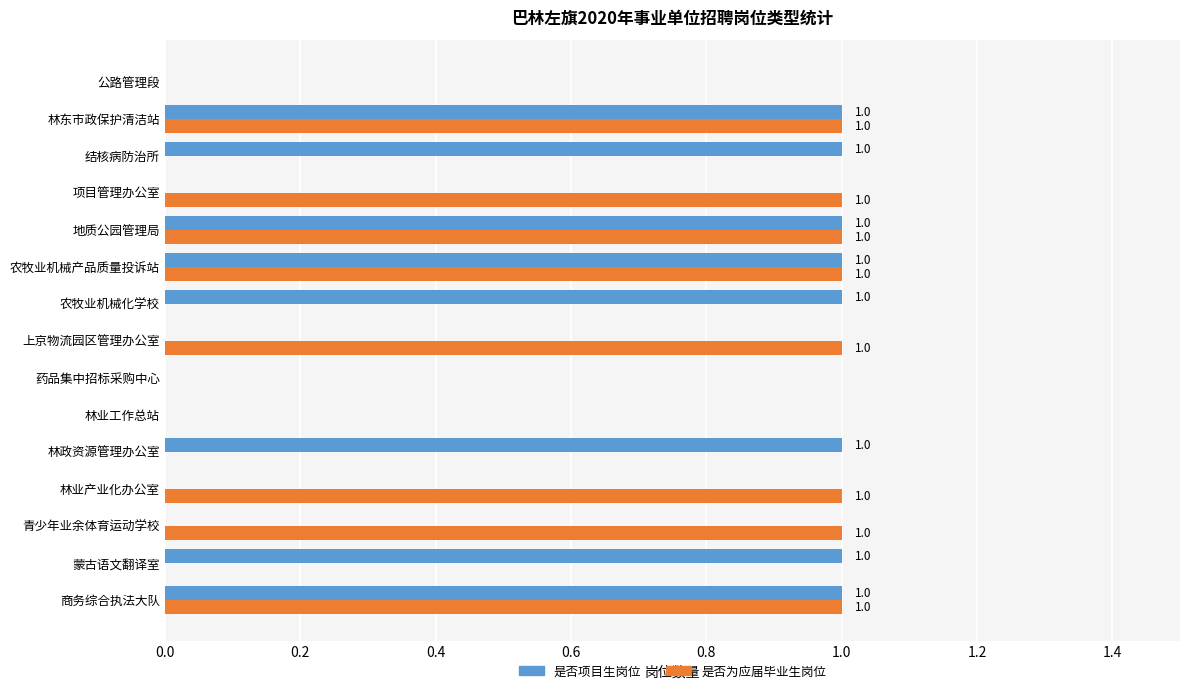

The value of 是否为应届毕业生岗位 at 蒙古语文翻译室 is 0. True or false?

True